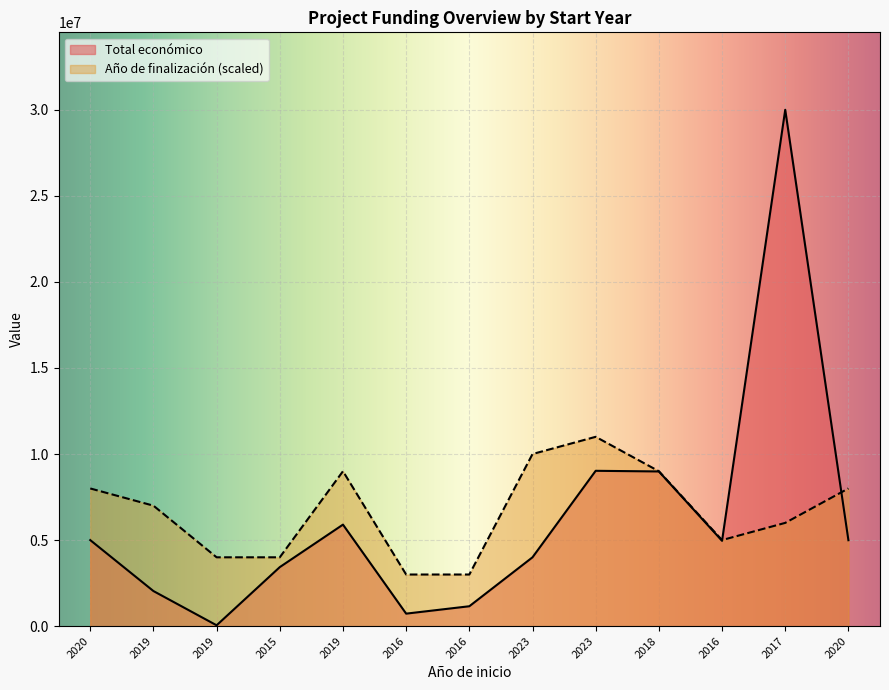

How many data points does each series have?

13